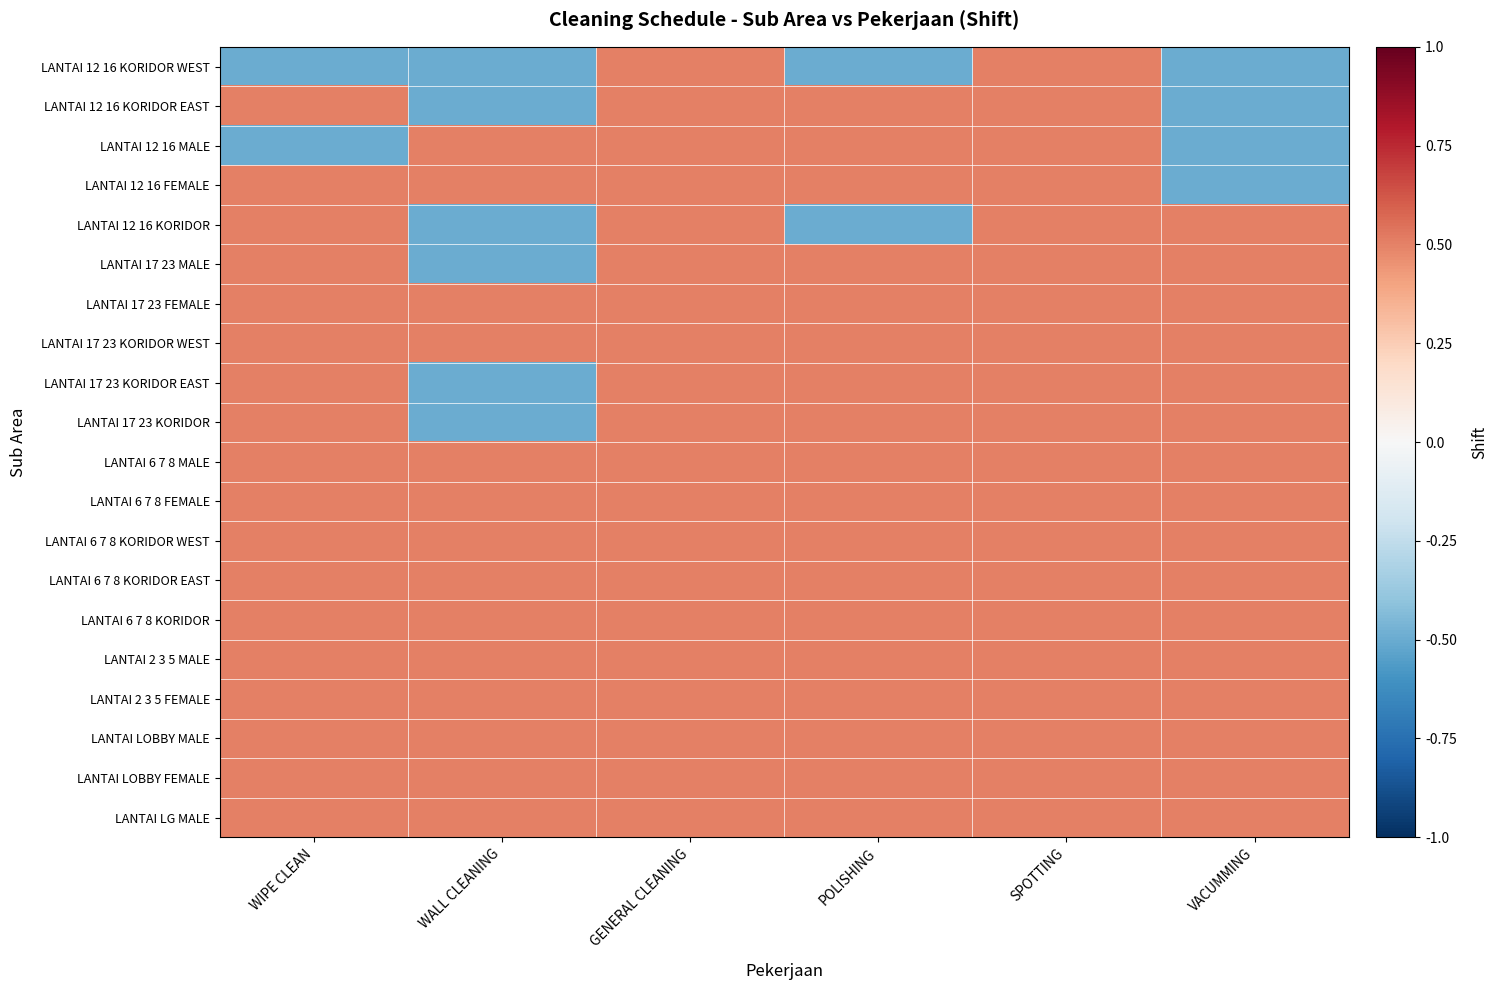

List the series in order of their peak value, lowest first.

LANTAI 12 16 KORIDOR WEST, LANTAI 12 16 KORIDOR EAST, LANTAI 12 16 MALE, LANTAI 12 16 FEMALE, LANTAI 12 16 KORIDOR, LANTAI 17 23 MALE, LANTAI 17 23 FEMALE, LANTAI 17 23 KORIDOR WEST, LANTAI 17 23 KORIDOR EAST, LANTAI 17 23 KORIDOR, LANTAI 6 7 8 MALE, LANTAI 6 7 8 FEMALE, LANTAI 6 7 8 KORIDOR WEST, LANTAI 6 7 8 KORIDOR EAST, LANTAI 6 7 8 KORIDOR, LANTAI 2 3 5 MALE, LANTAI 2 3 5 FEMALE, LANTAI LOBBY MALE, LANTAI LOBBY FEMALE, LANTAI LG MALE